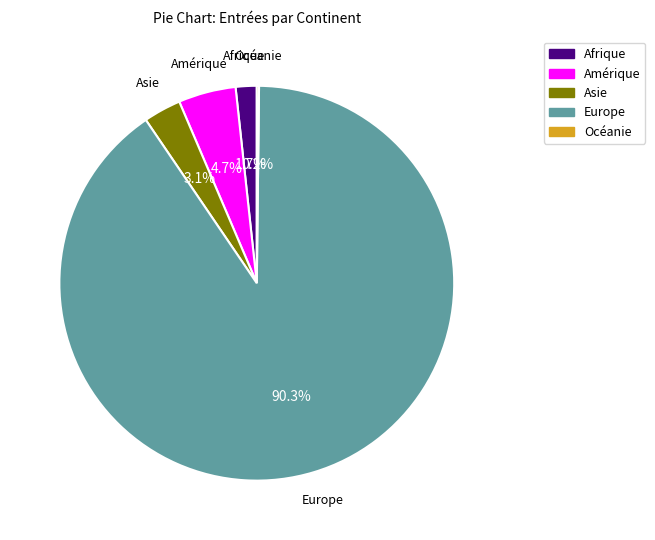

Between Amérique and Europe, which is larger?

Europe